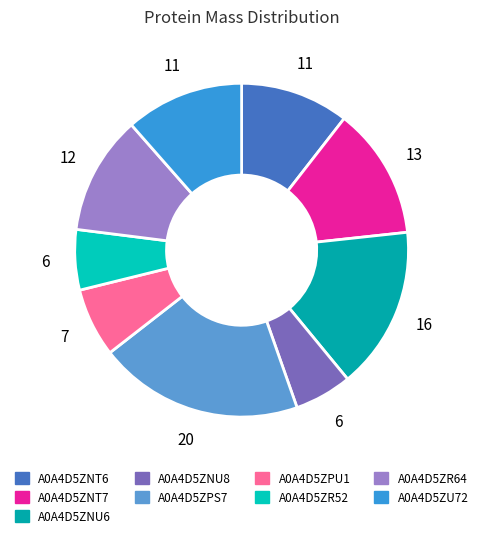

To the nearest percent, what percentage of the pie is A0A4D5ZPS7?

20%